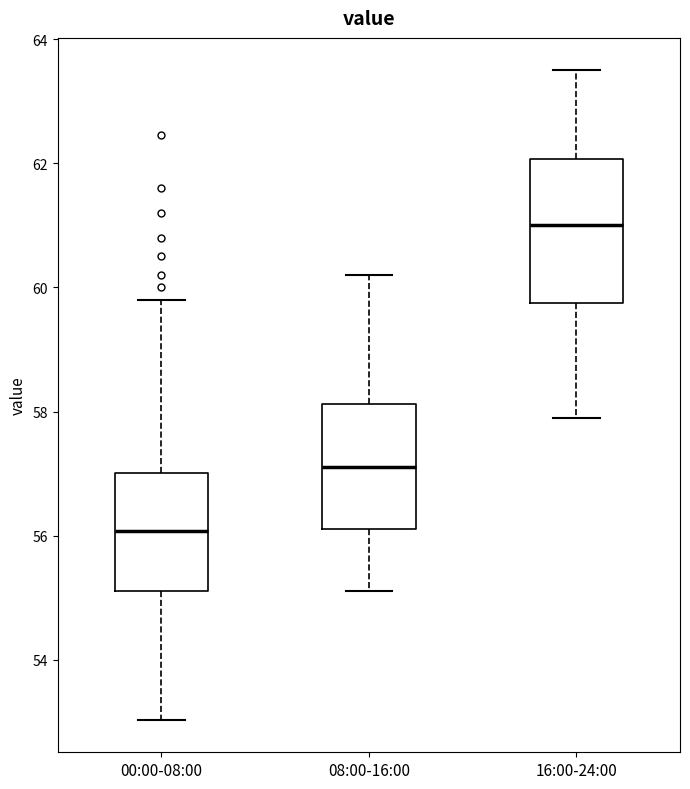

Reading left to right, transcribe this box plot: for each box, give where its median line is, the range the box spans, and where its two whiskers end, as read against the y-axis. The values are not printed on the chart, so give them approximately, as read against the axis.

00:00-08:00: median 56.0, box 55.2 to 57.0, whiskers 53.0 to 59.8
08:00-16:00: median 57.2, box 56.2 to 58.2, whiskers 55.2 to 60.2
16:00-24:00: median 61.0, box 59.8 to 62.0, whiskers 58.0 to 63.6